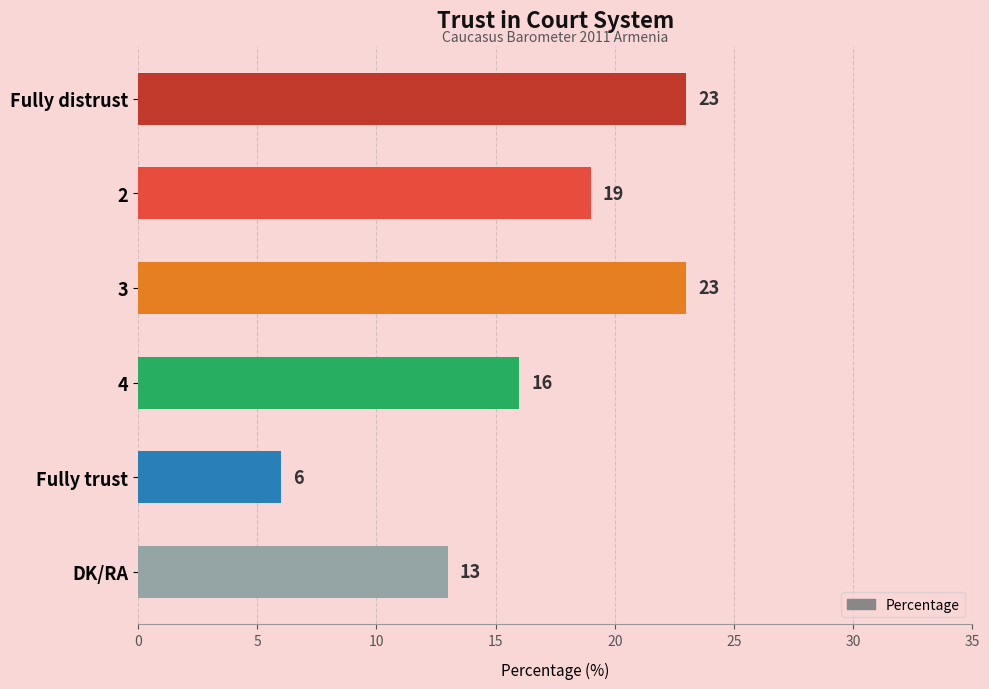

Reading top to bottom, what are all the values shown in this chart?

23	19	23	16	6	13